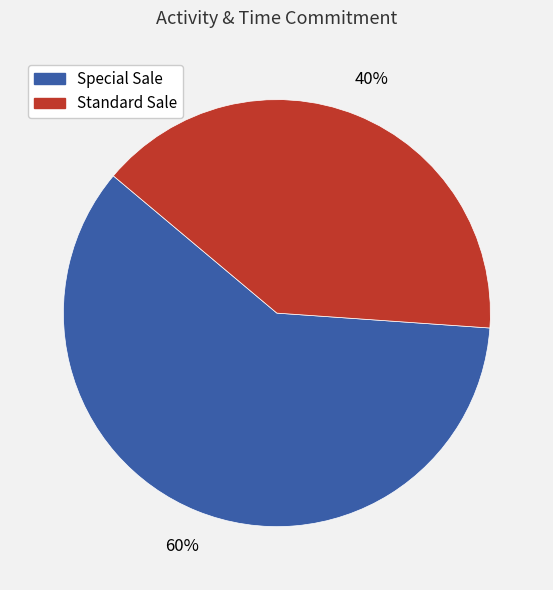

To the nearest percent, what percentage of the pie is Special Sale?

60%